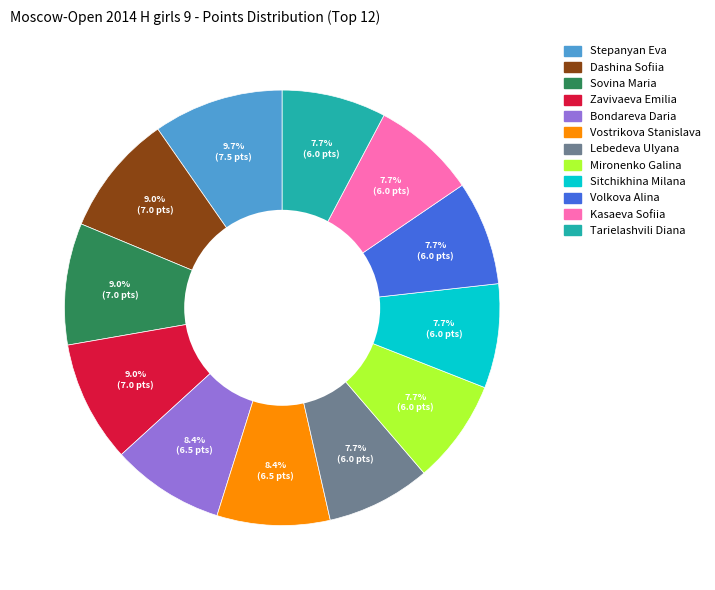

What is the largest slice in the pie chart?

Stepanyan Eva